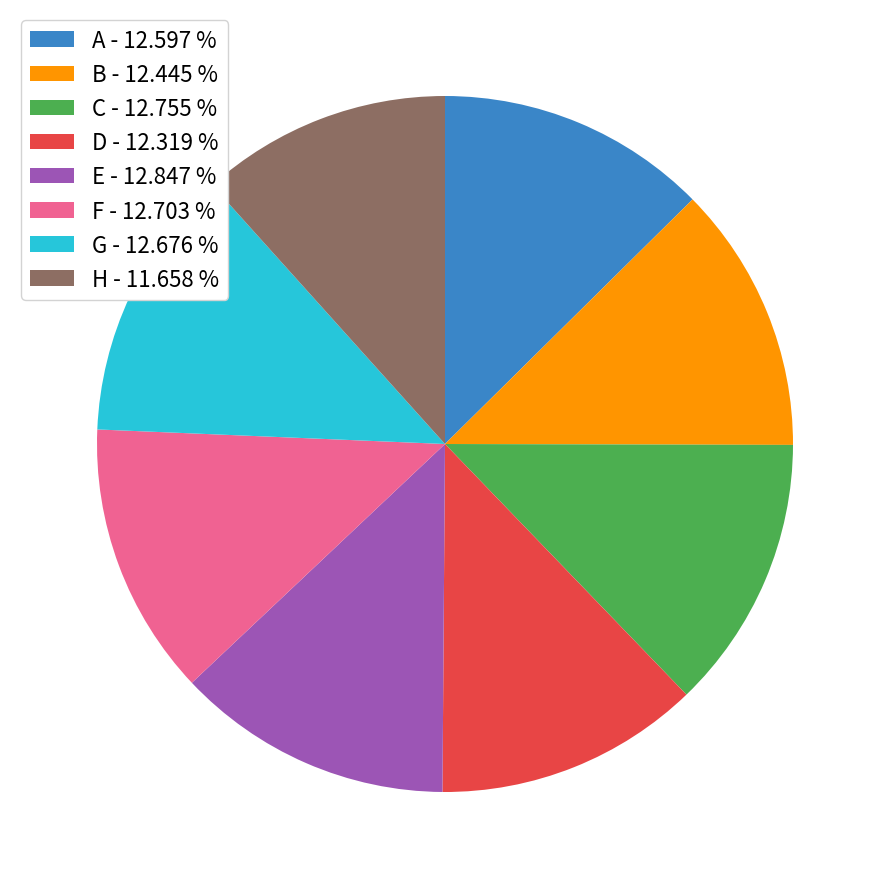

Do D - 12.319 % and G - 12.676 % together represent more than half of the pie?

No